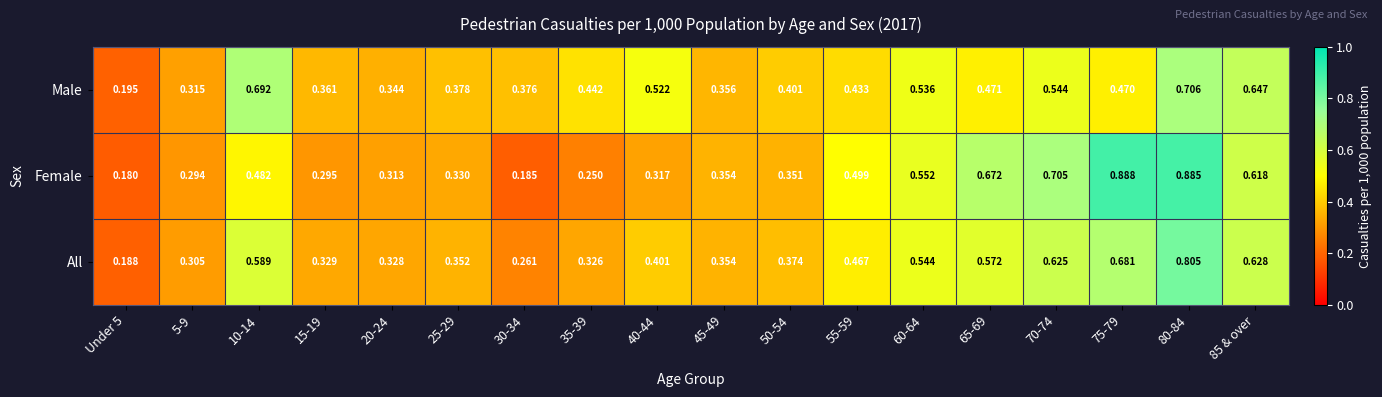

What is the total value across all series at 70-74?

1.9